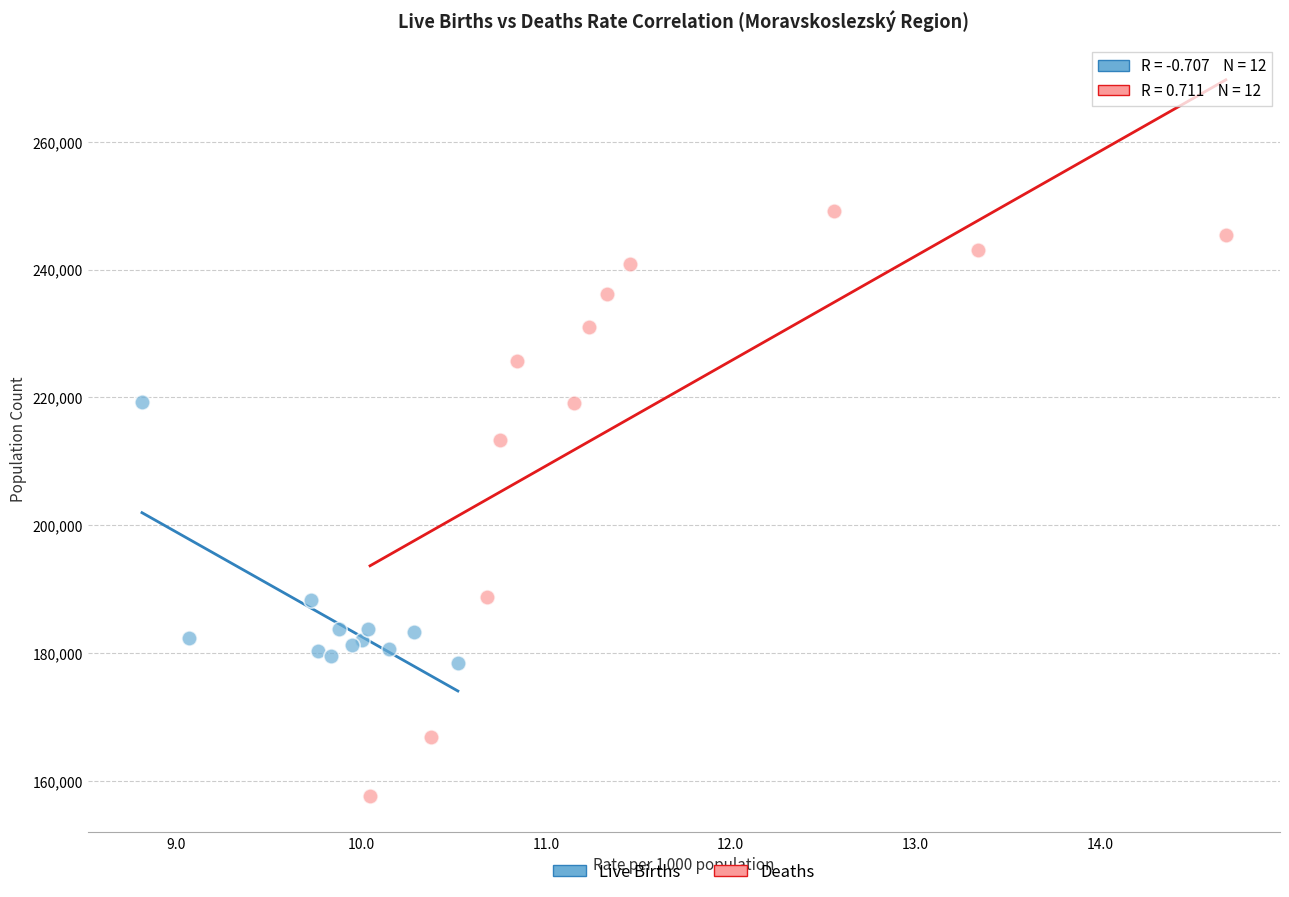

Which series reaches the maximum Y coordinate?

Deaths